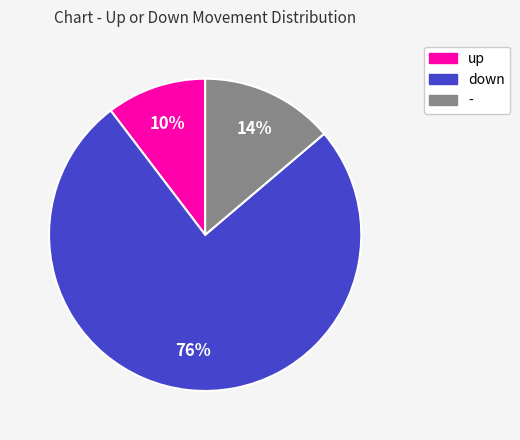

How many segments does this pie chart have?

3